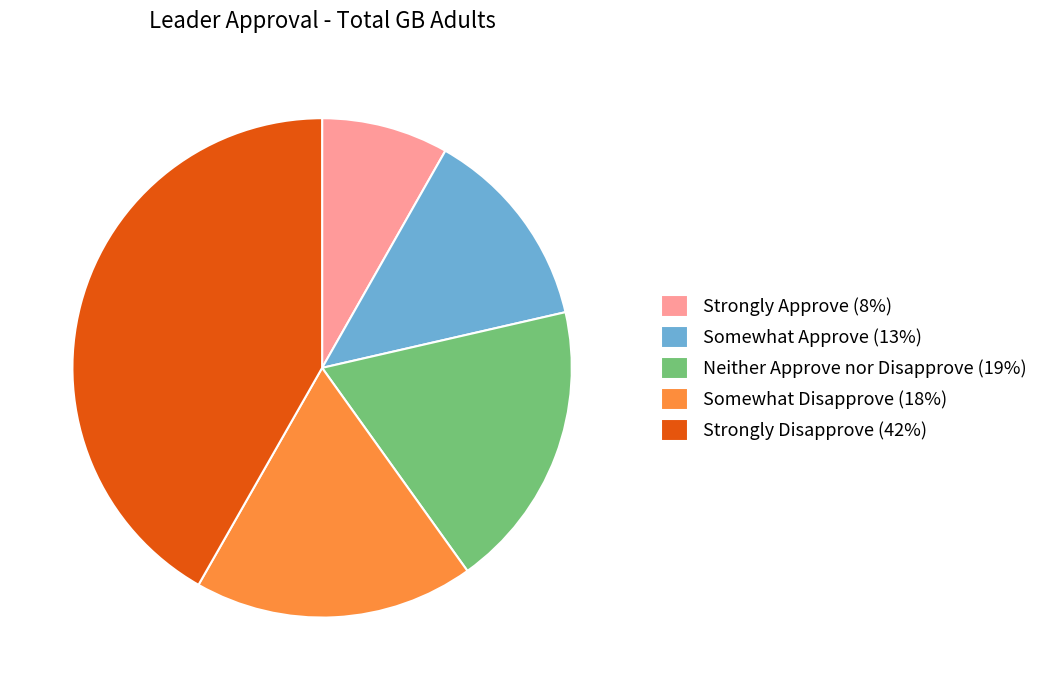

Is Strongly Disapprove the majority of the pie?

No